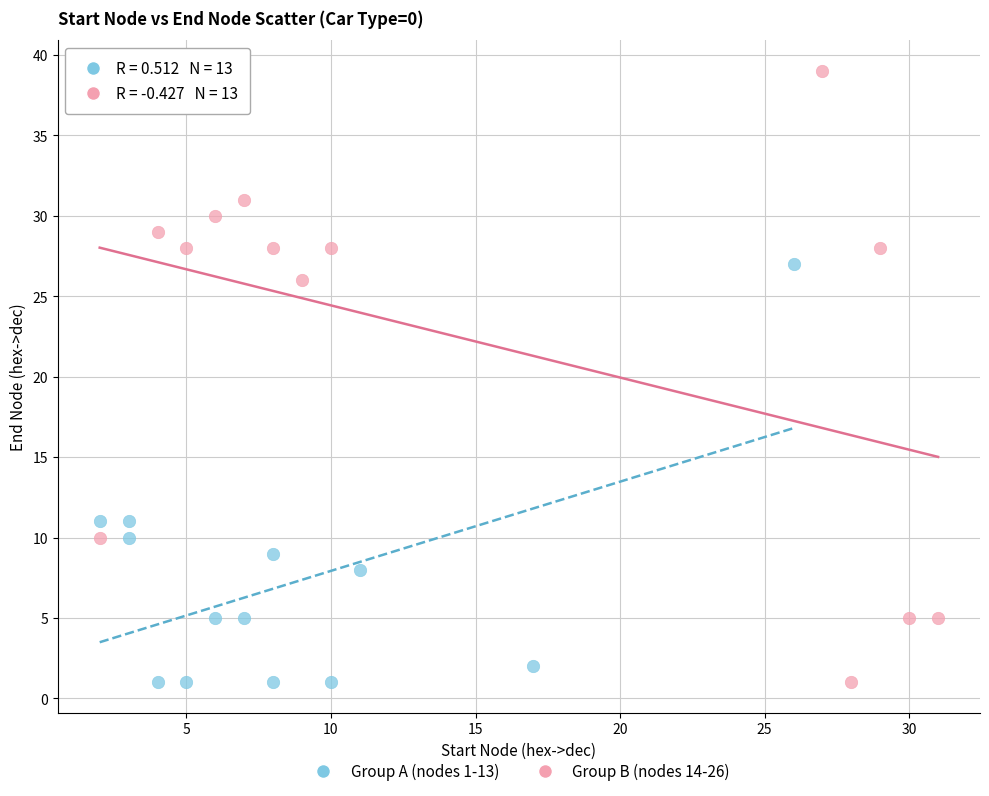

Which series has the widest spread of Y values?

Group B (nodes 14-26)